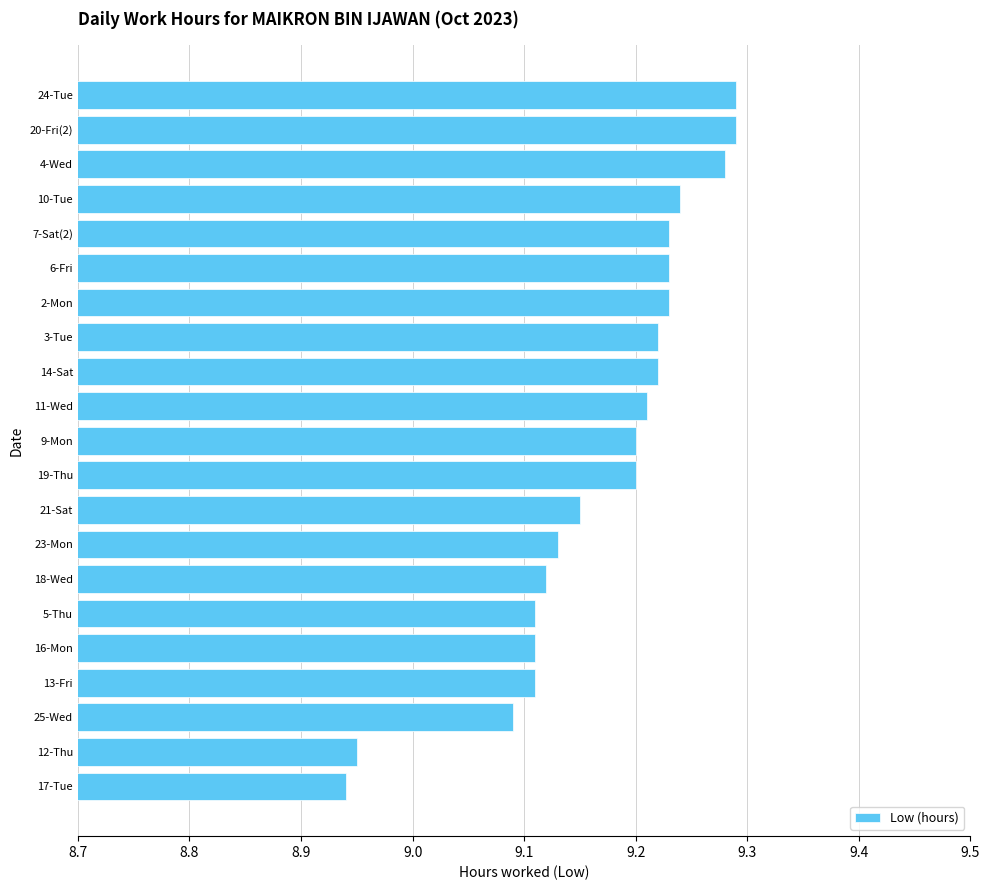

What is the label of the 9th bar from the top?

14-Sat